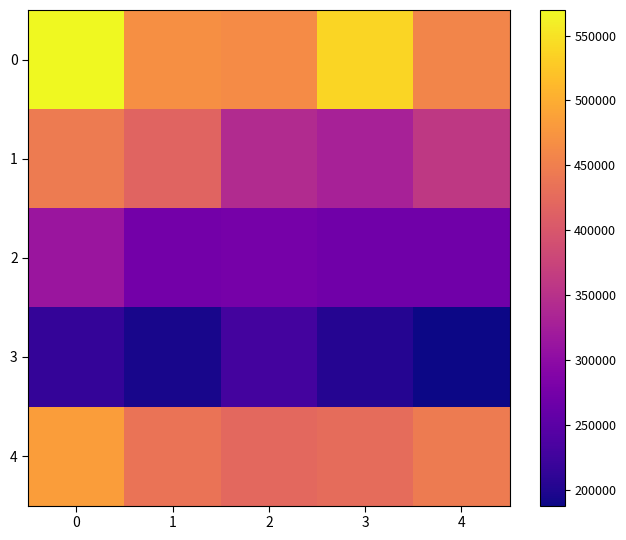

Rank the series at 2 from highest to lowest value.

0, 4, 1, 2, 3